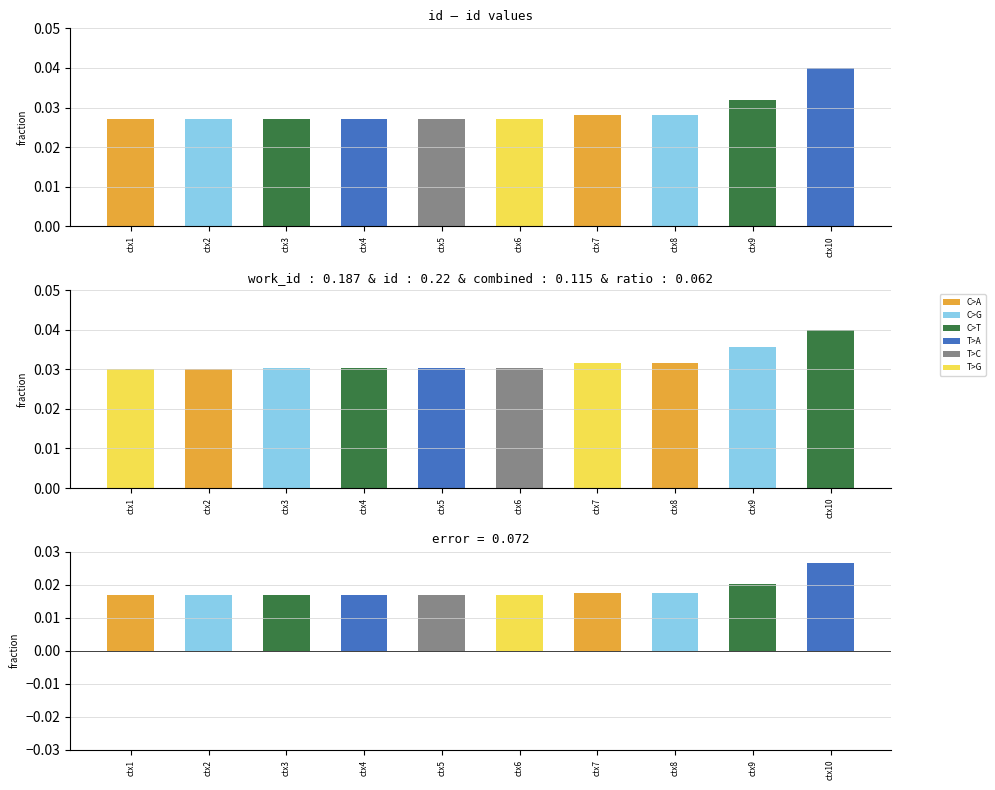

List the labels in order of value, largest first.

ctx10, ctx9, ctx8, ctx7, ctx6, ctx5, ctx4, ctx3, ctx2, ctx1